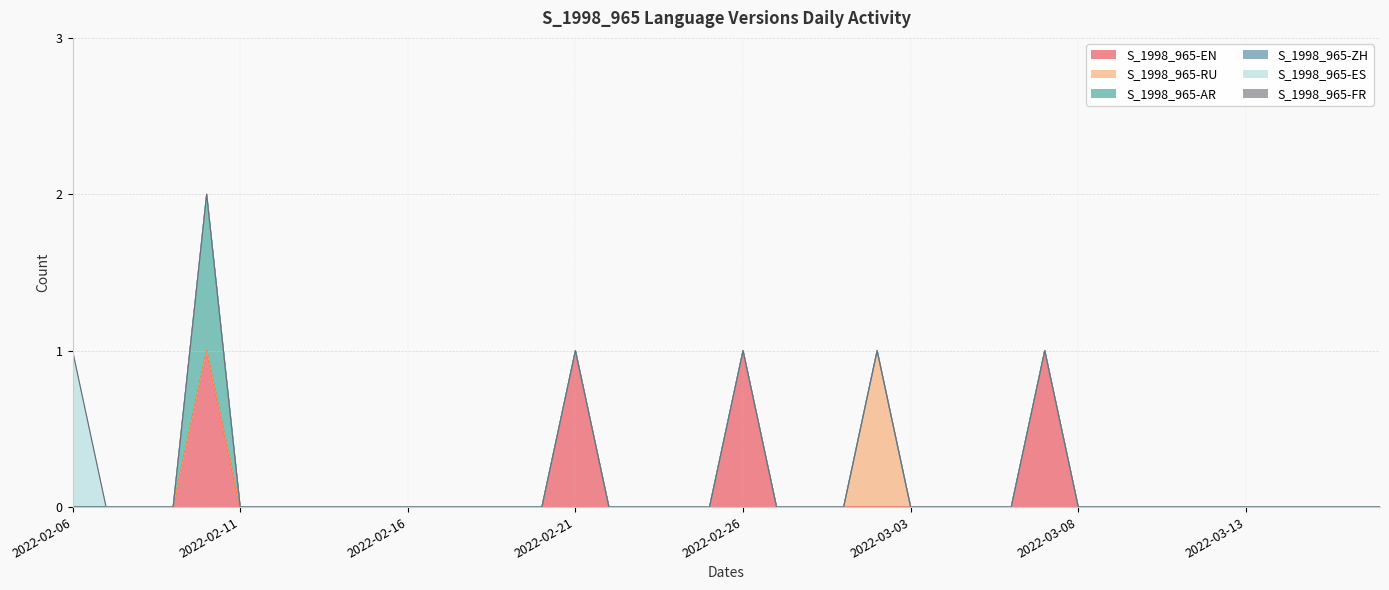

How many lines are shown in the chart?

6